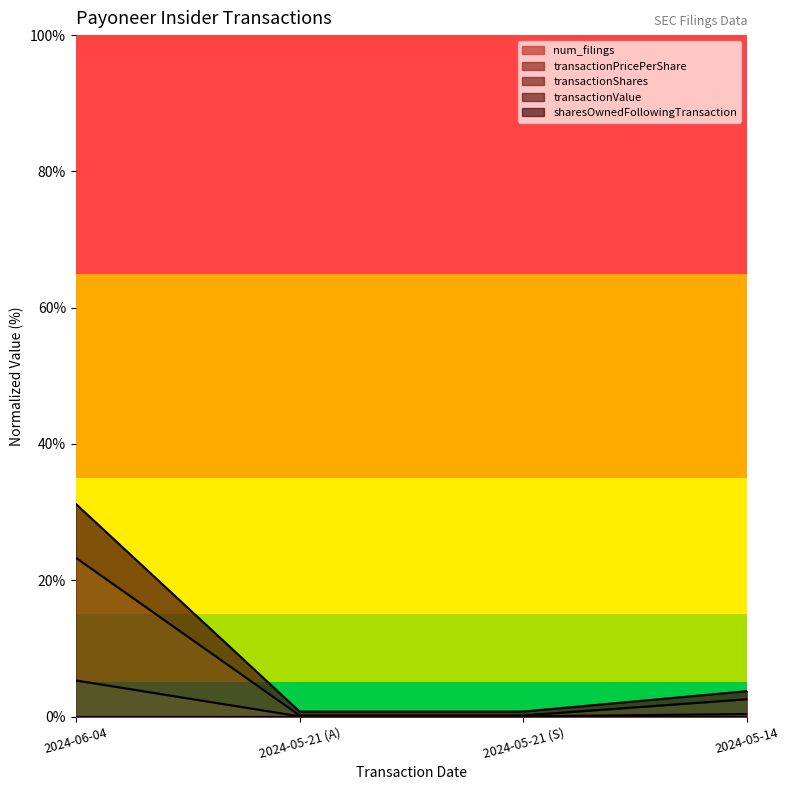

At which category is the sum across all series the highest?

2024-06-04